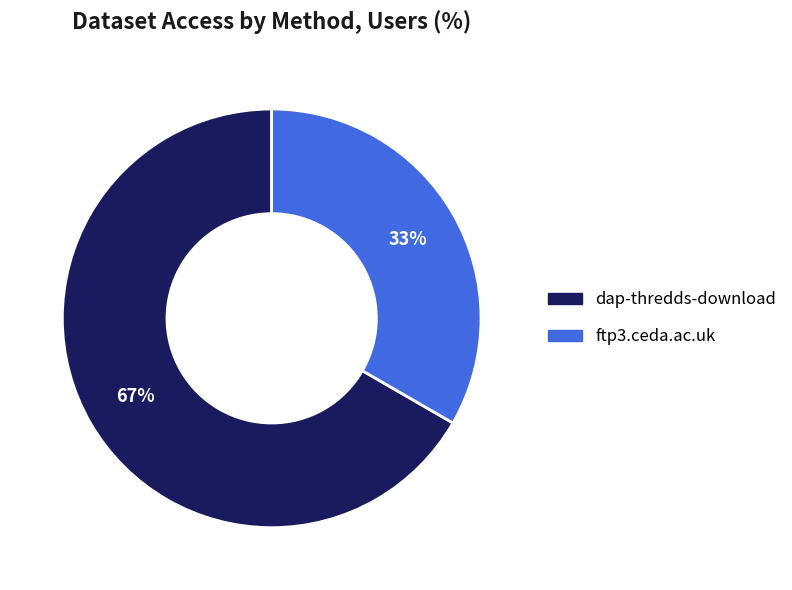

What is the majority slice?

dap-thredds-download